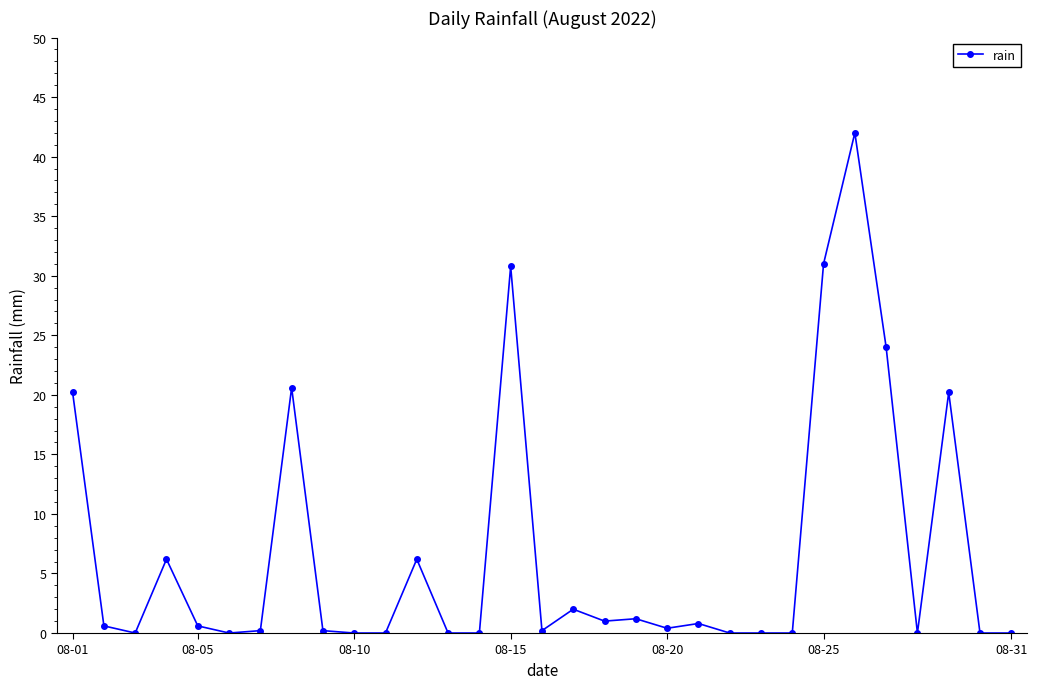

How many distinct data groups are displayed?

1